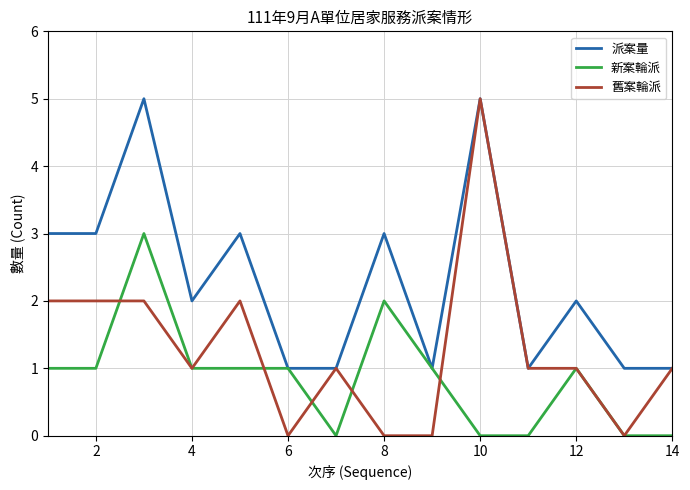

What is the highest value of the 舊案輪派 series?

5